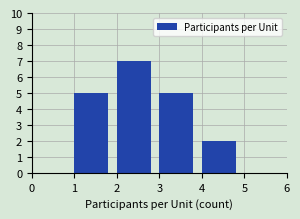

Reading left to right, list every bar in this chart as the range it spans on the x-axis followed by its height. The values are not printed on the chart, so give them approximately, as read against the axis.

1 to 2: 5
2 to 3: 7
3 to 4: 5
4 to 5: 2
5 to 6: 0